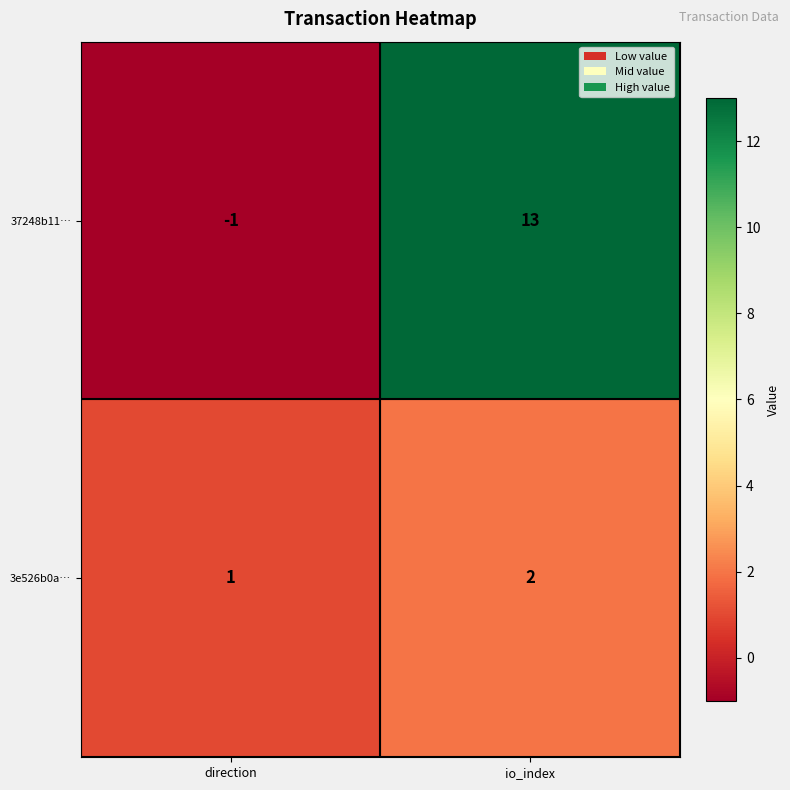

True or false: 37248b11… has a value of 4 at io_index.

False